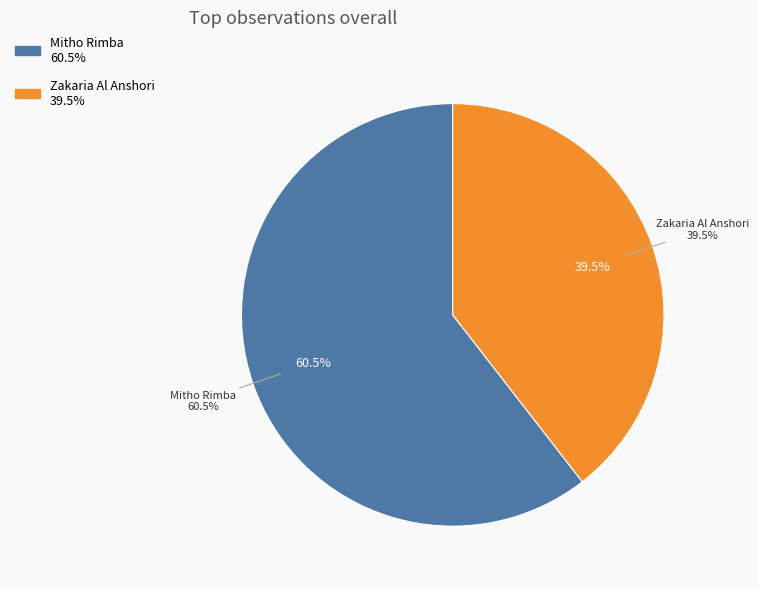

Which has a higher value, Zakaria Al Anshori or Mitho Rimba?

Mitho Rimba